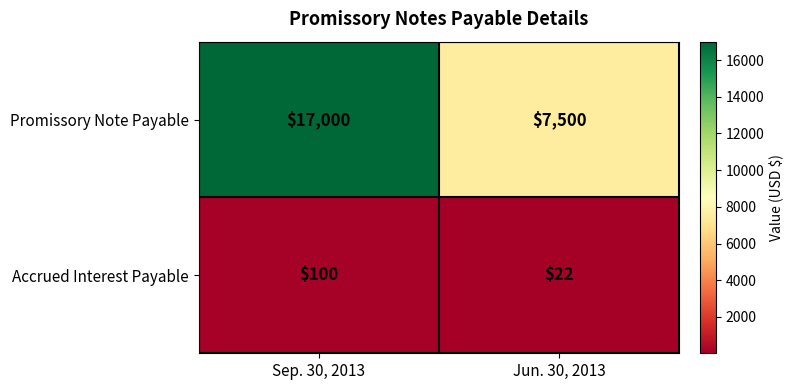

Which series has the largest total across all categories?

Promissory Note Payable